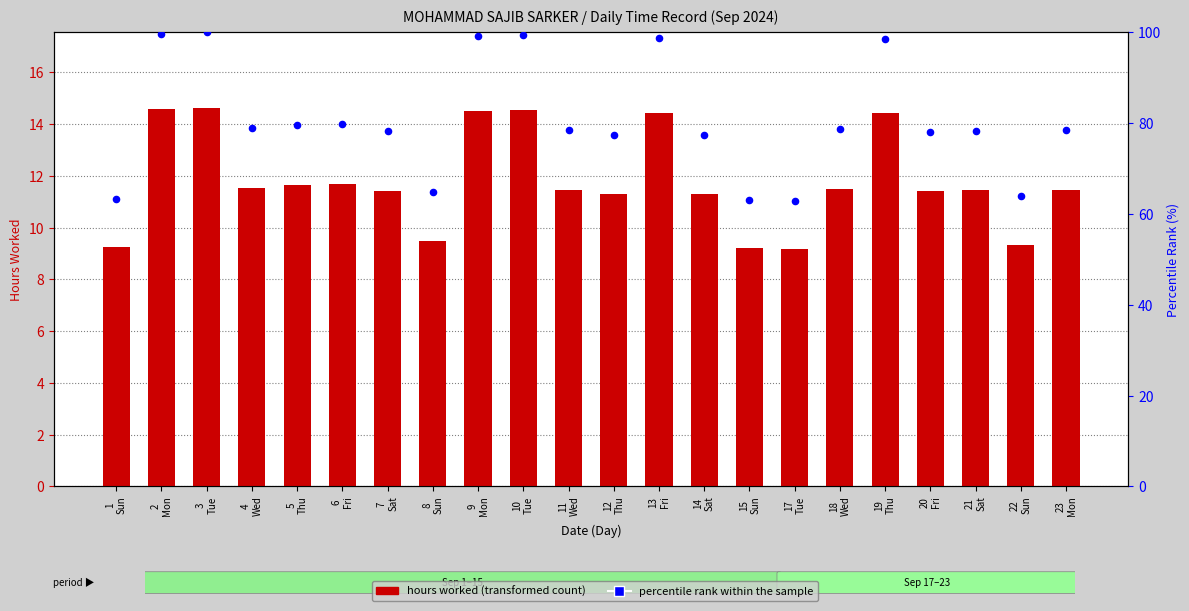

What are all the series names shown in the legend?

Hours Worked, percentile rank within the sample